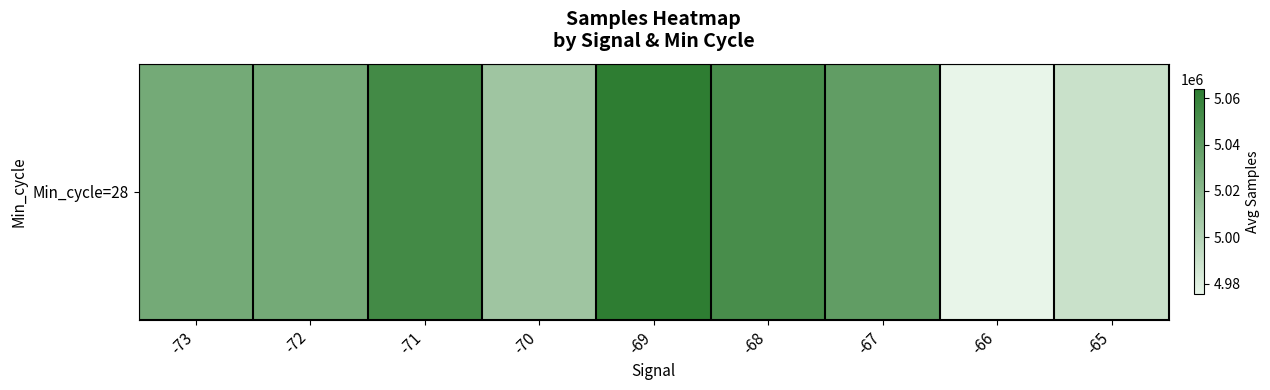

Where does the data first go above 5030290?

-71